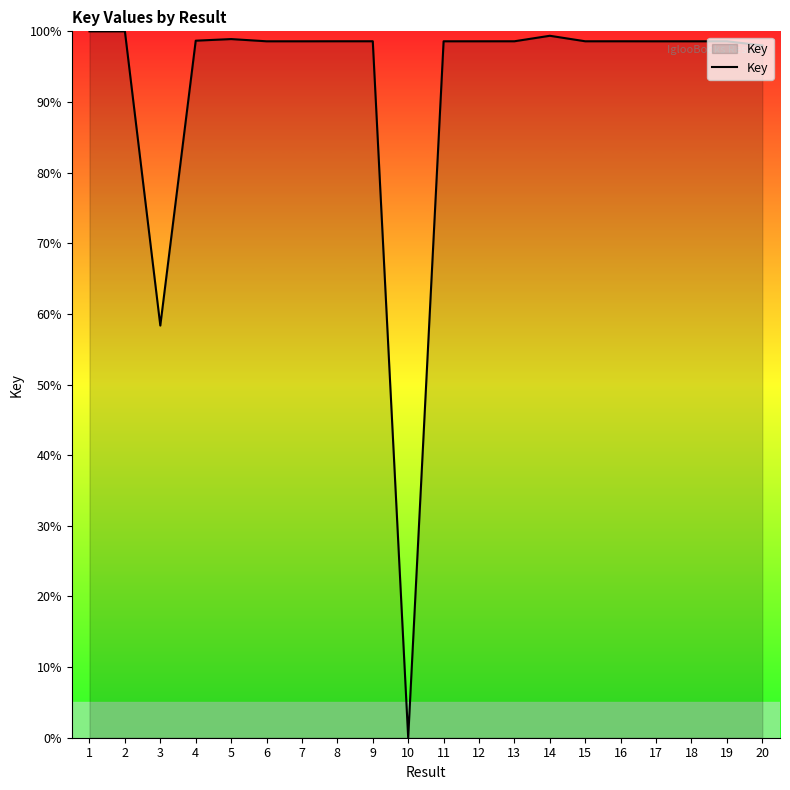

The chart shows a value of 98.6 at 9. True or false?

True